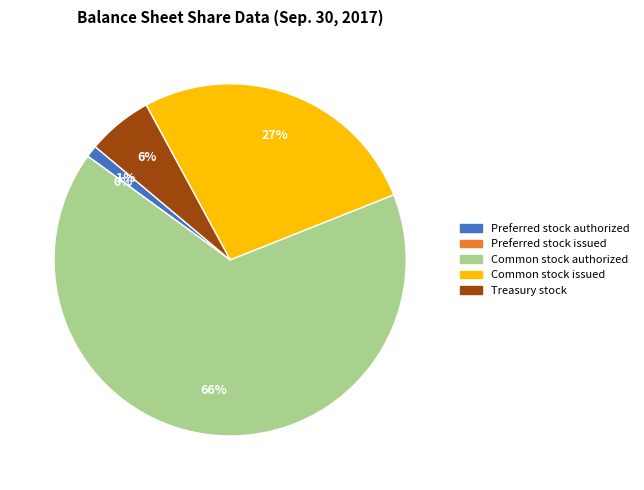

Which category accounts for the majority?

Common stock authorized